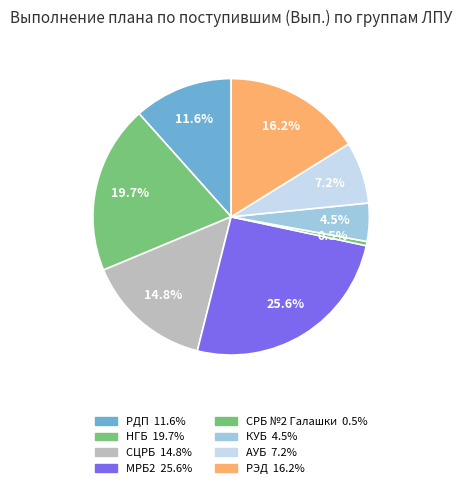

How many slices are in this pie chart?

8